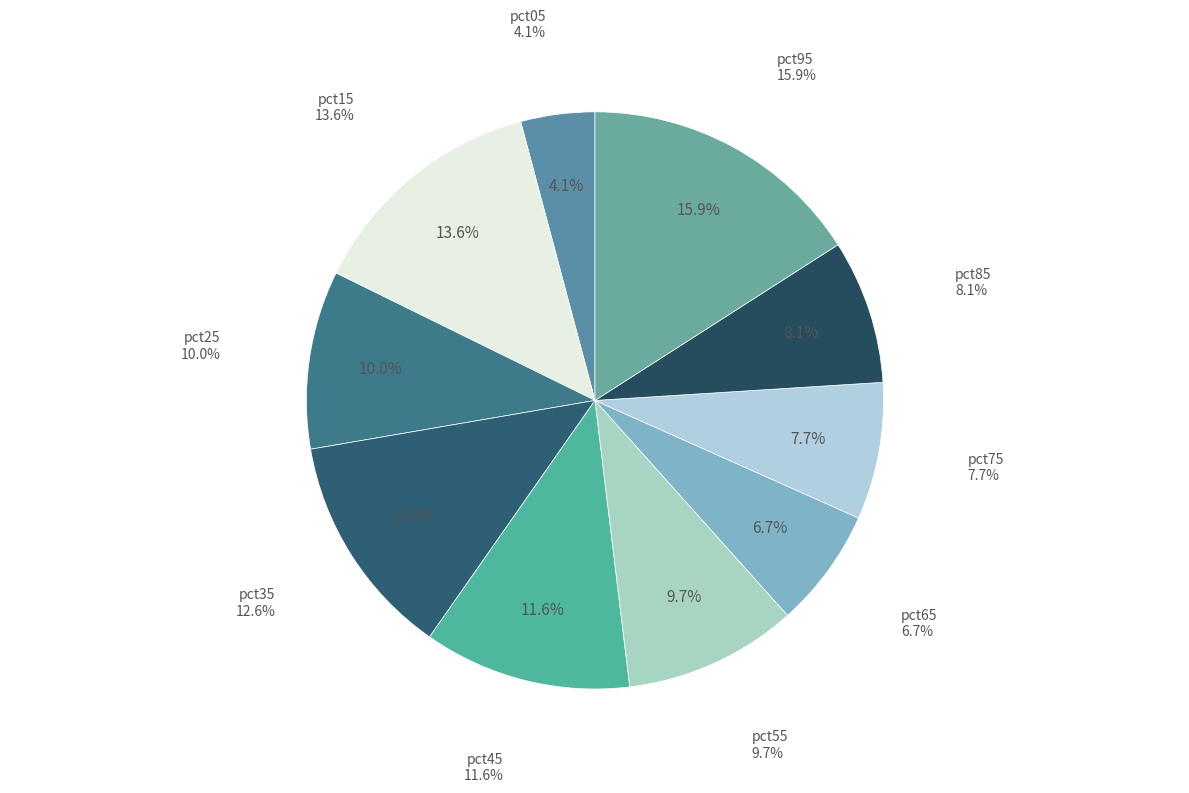

Which has a higher value, pct95 or pct45?

pct95